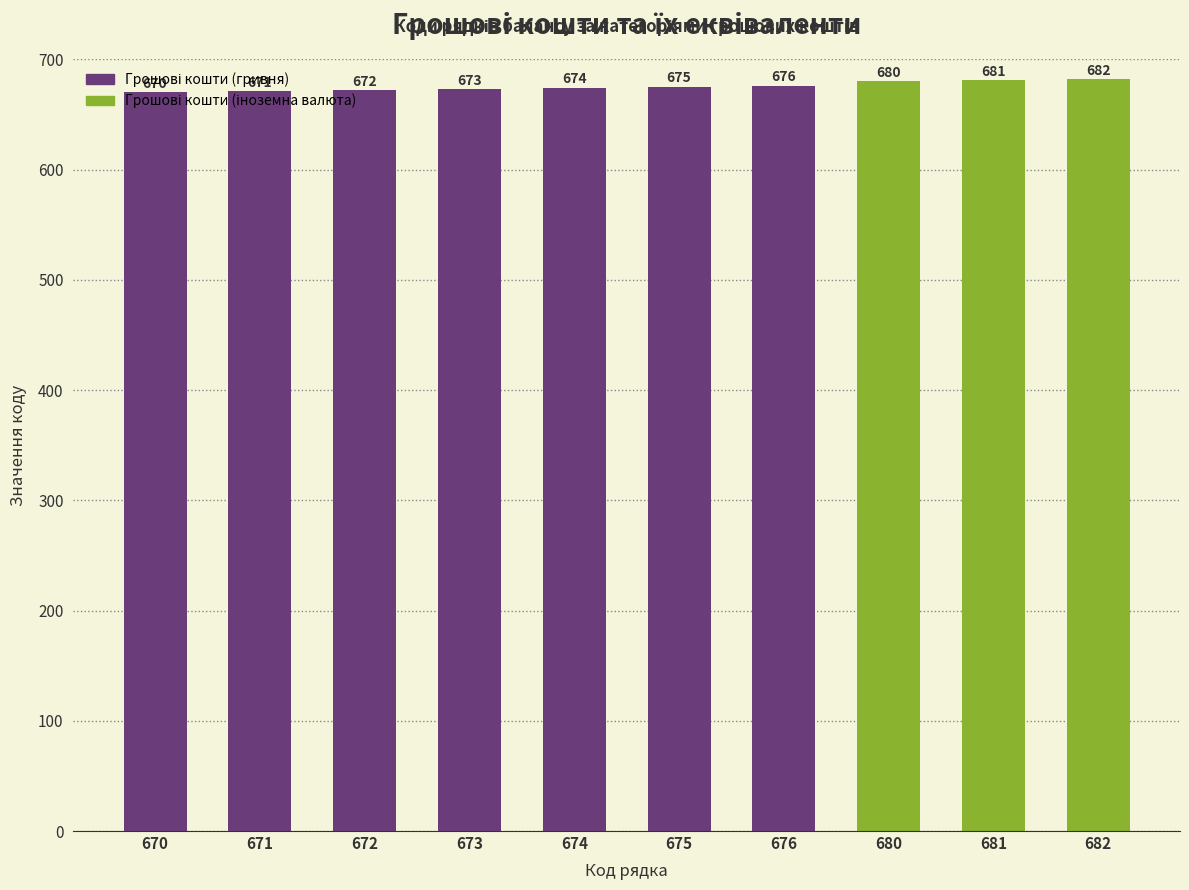

At which label is the value closest to 676?

676